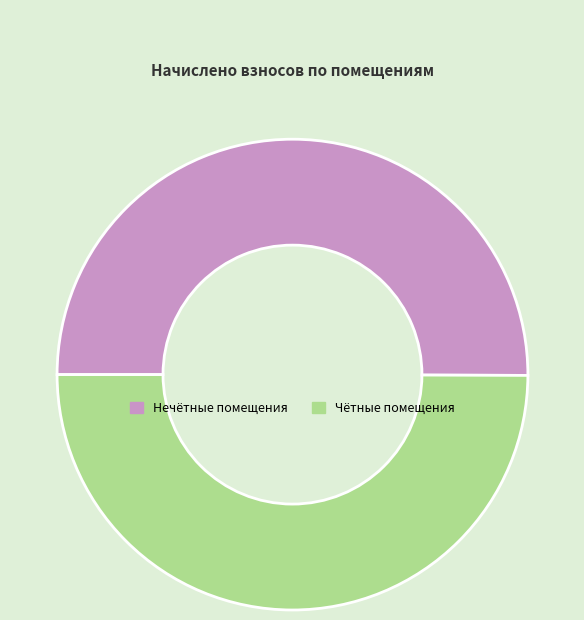

Approximately how many times larger is the value at Чётные помещения compared to Нечётные помещения?

1.0